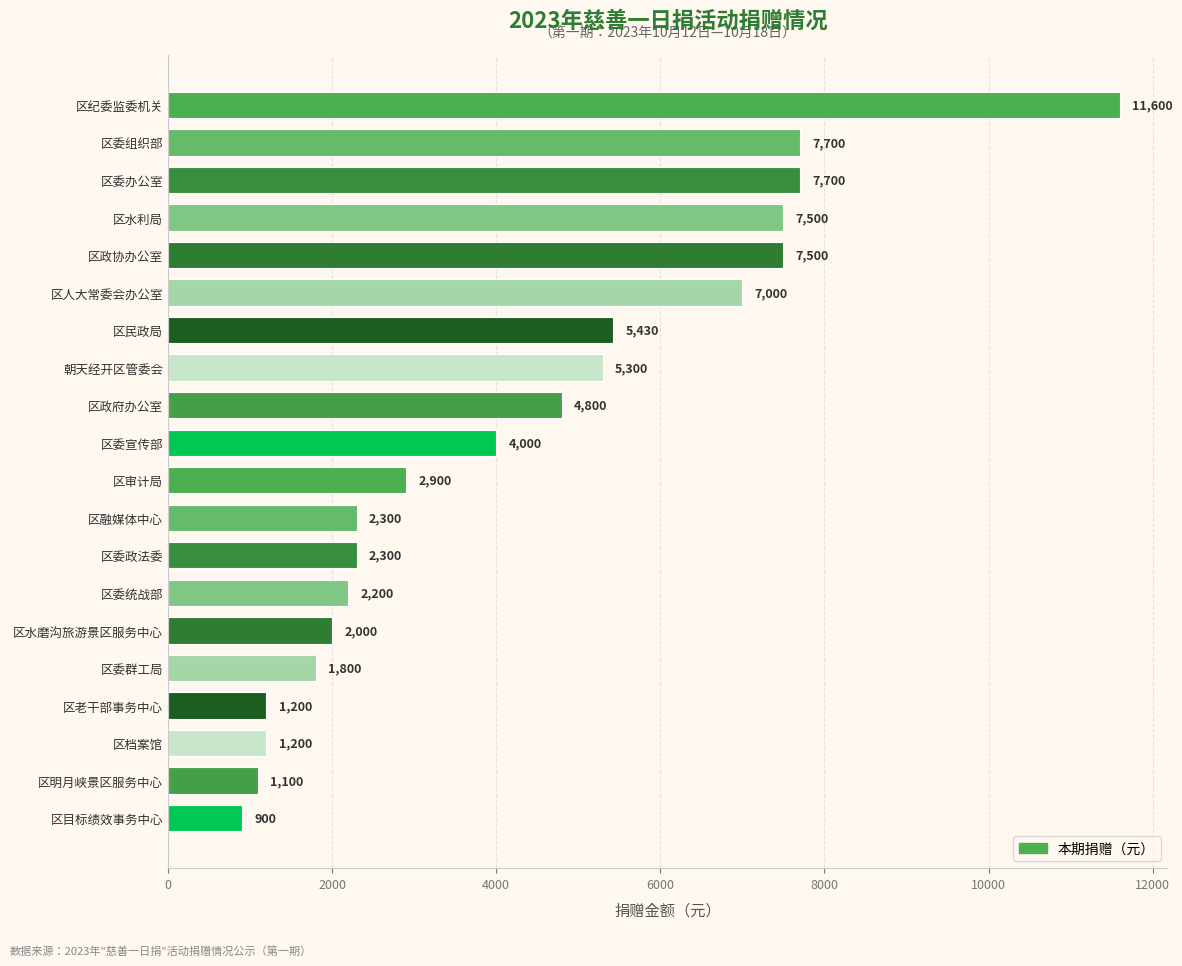

What is the sum of all values?

86430